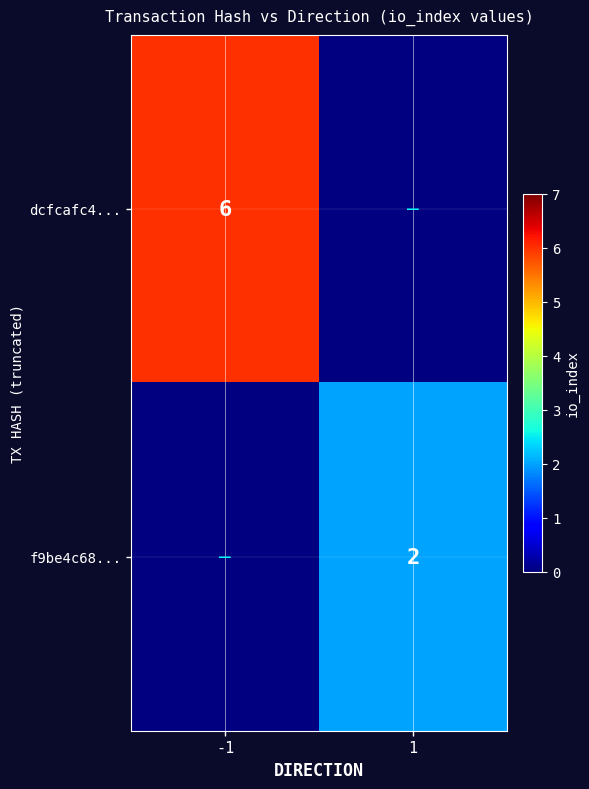

Count the number of categories in the chart.

2